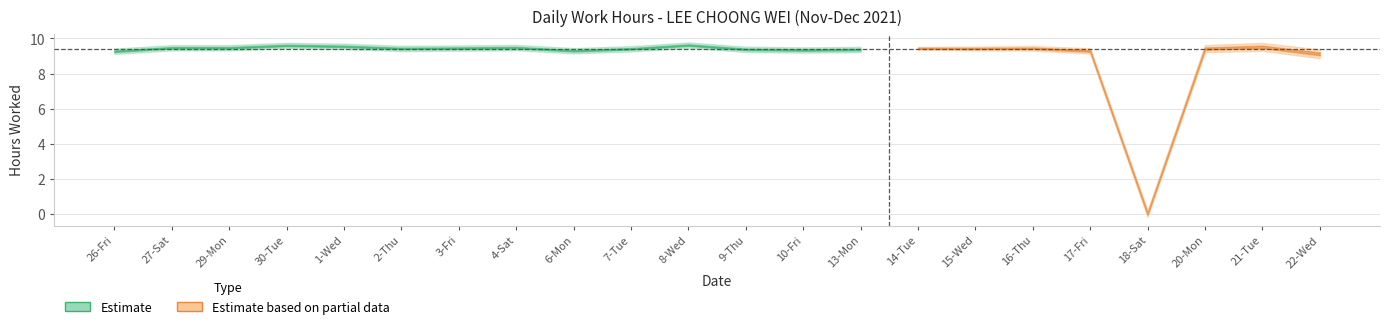

How many categories are shown in the chart?

22